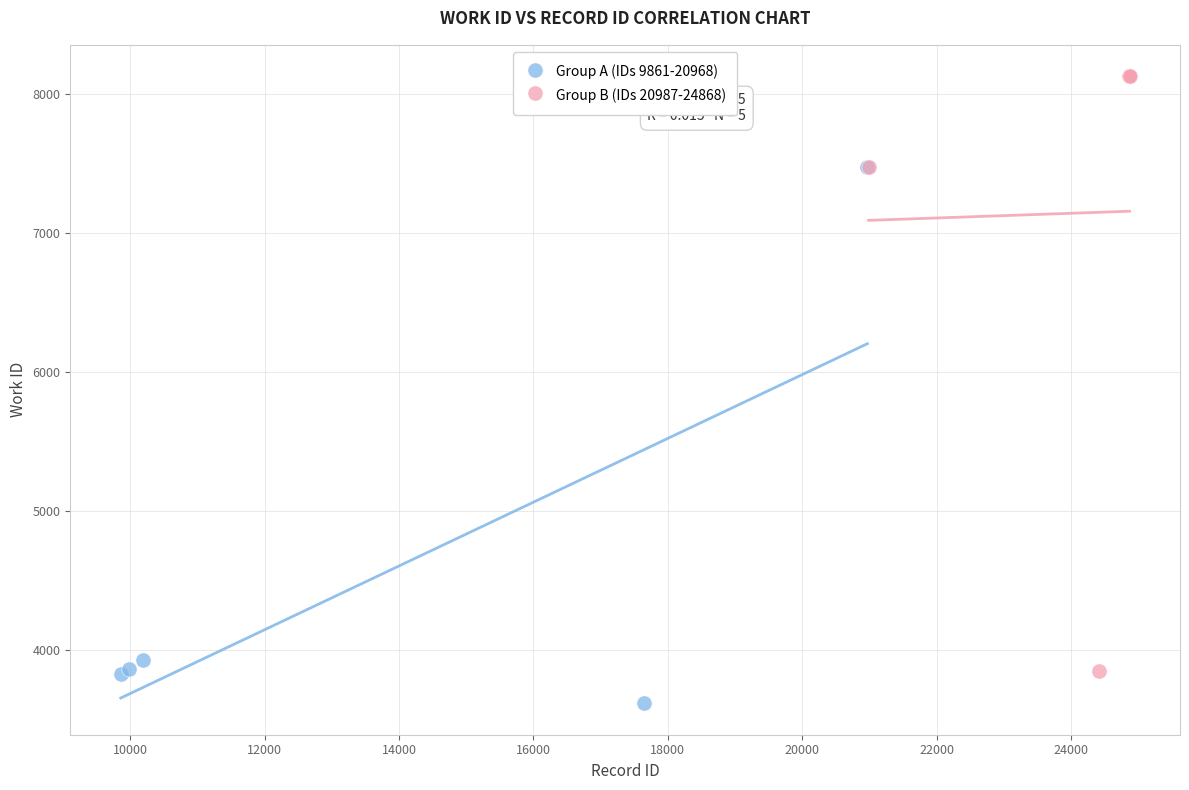

What are all the series names shown in the legend?

Group A (IDs 9861-20968), Group B (IDs 20987-24868)